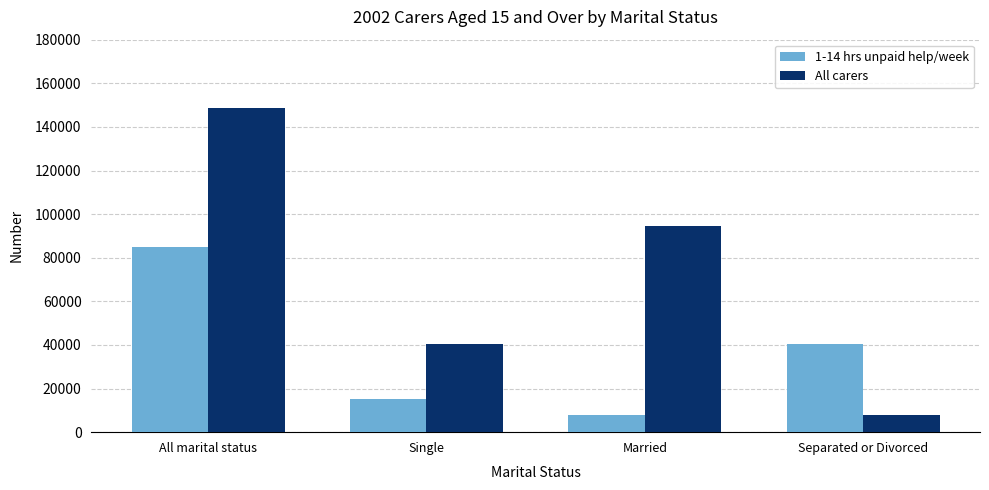

At which category is the sum across all series the highest?

All marital status